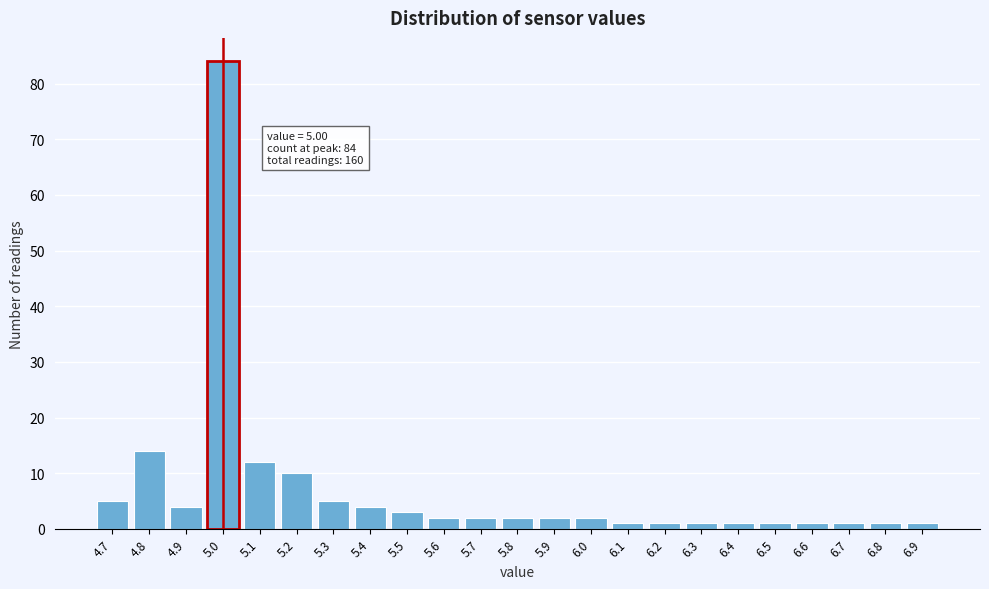

Reading left to right, what are all the values shown in this chart?

4.7=5	4.8=14	4.9=4	5.0=84	5.1=12	5.2=10	5.3=5	5.4=4	5.5=3	5.6=2	5.7=2	5.8=2	5.9=2	6.0=2	6.1=1	6.2=1	6.3=1	6.4=1	6.5=1	6.6=1	6.7=1	6.8=1	6.9=1